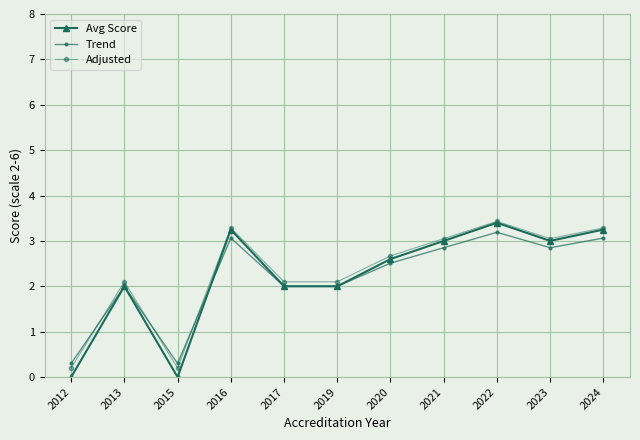

Which series has the largest range (max minus min)?

Avg Score